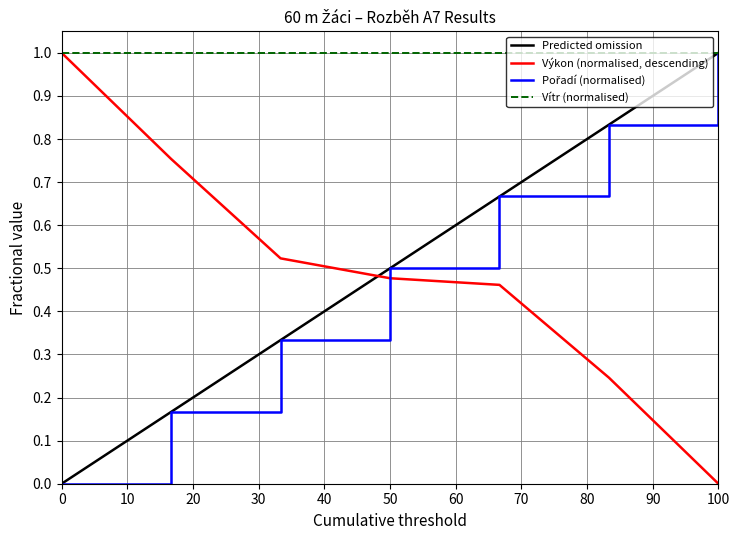

What is the difference between the second highest and second lowest values in the Pořadí series?

0.7